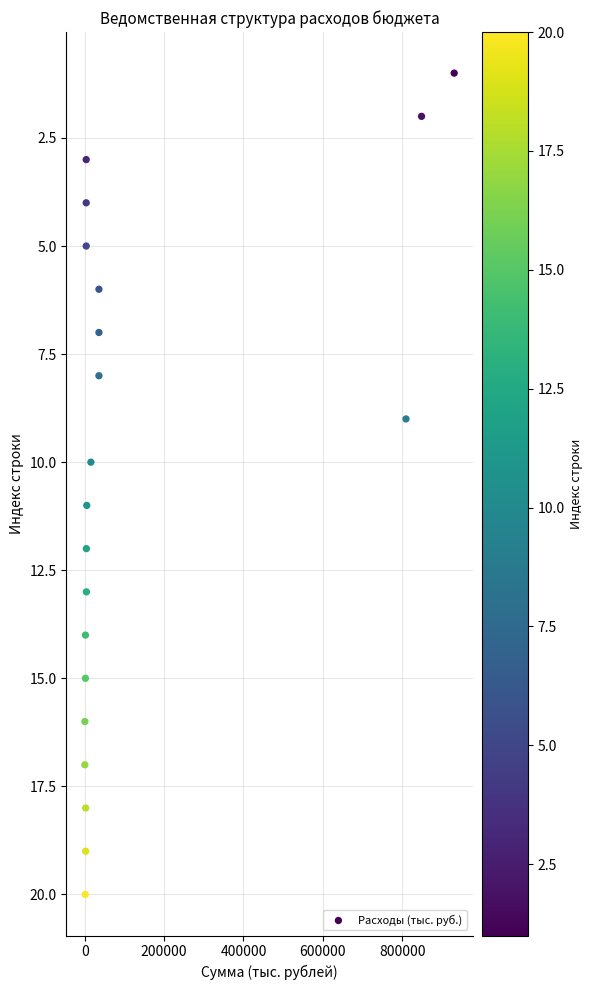

What is the range of Y values (max minus min)?

19